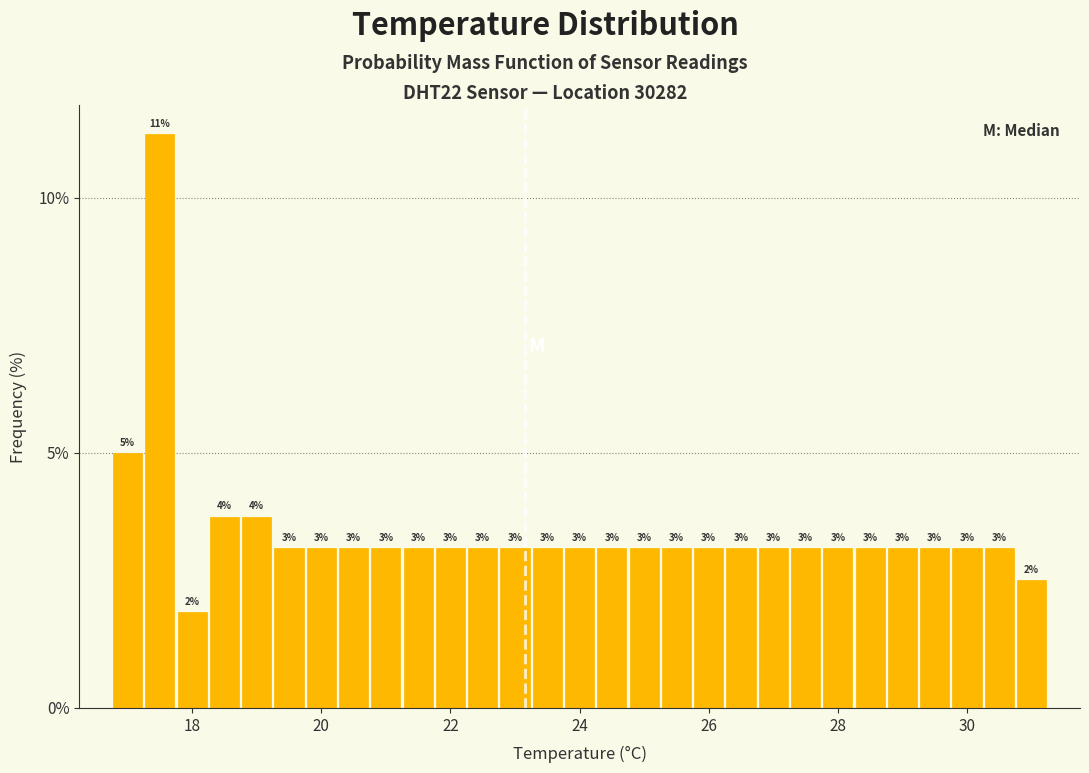

Read against the x-axis, roughly where is the centre of the tallest bar?

17.6